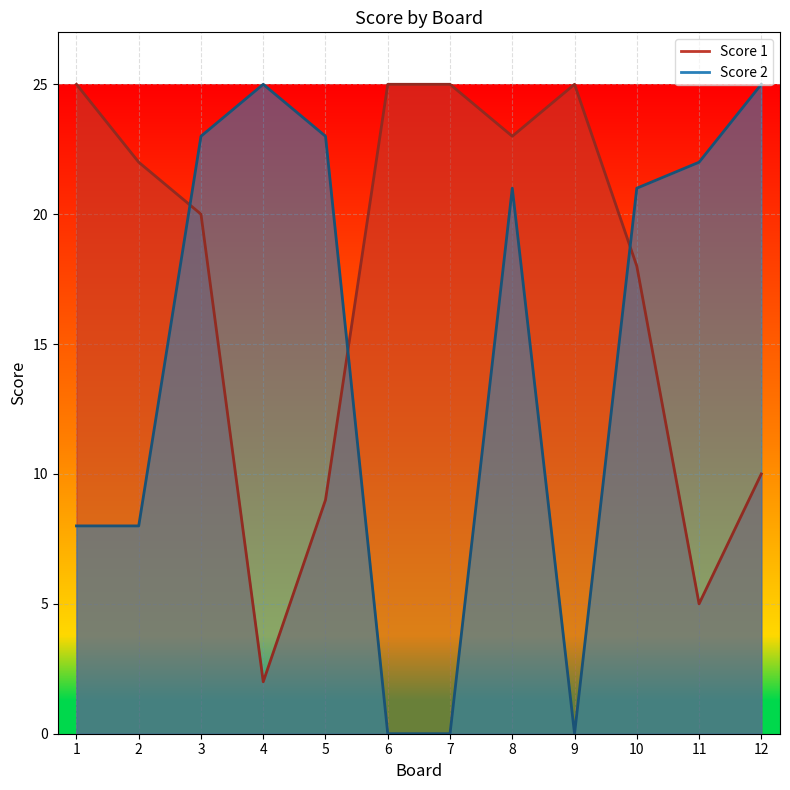

Reading left to right, what are all the values shown in this chart?

Score 1: 25	22	20	2	9	25	25	23	25	18	5	10
Score 2: 8	8	23	25	23	0	0	21	0	21	22	25